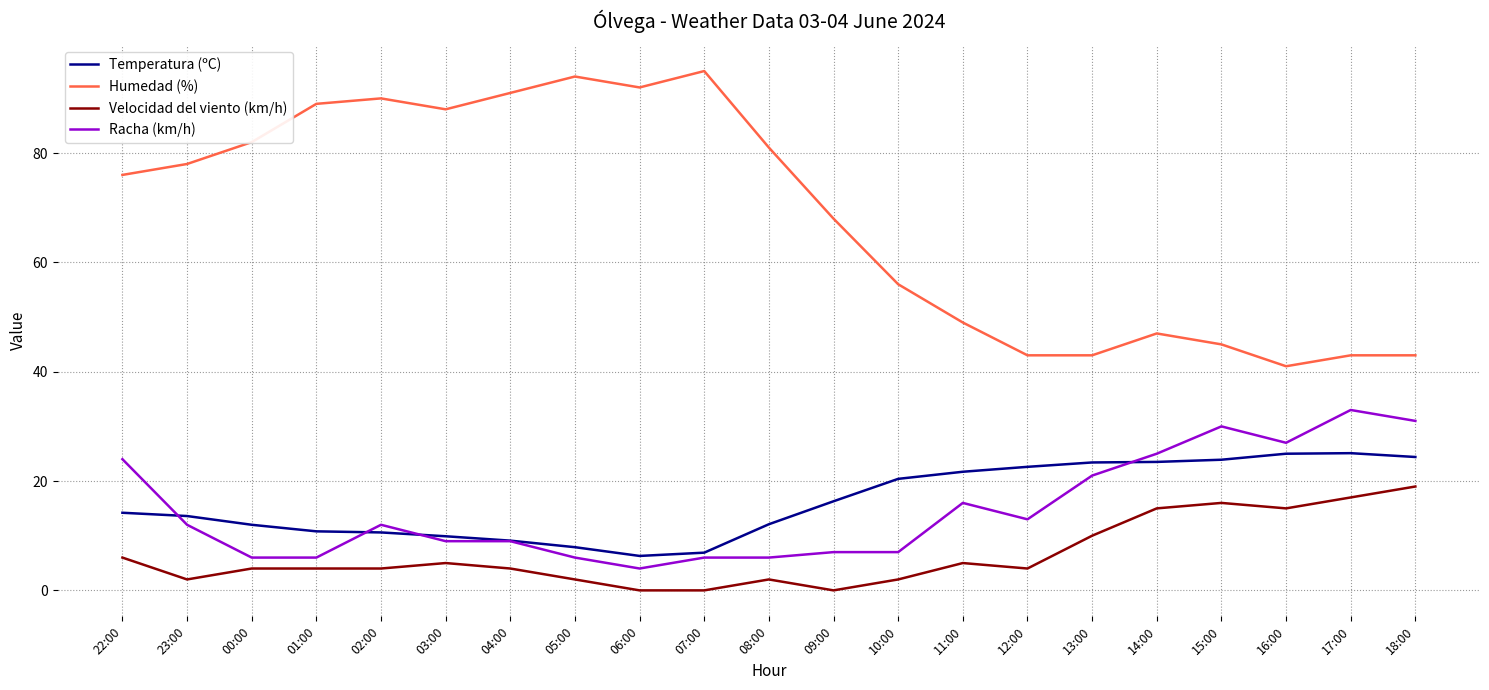

How many categories are shown in the chart?

21